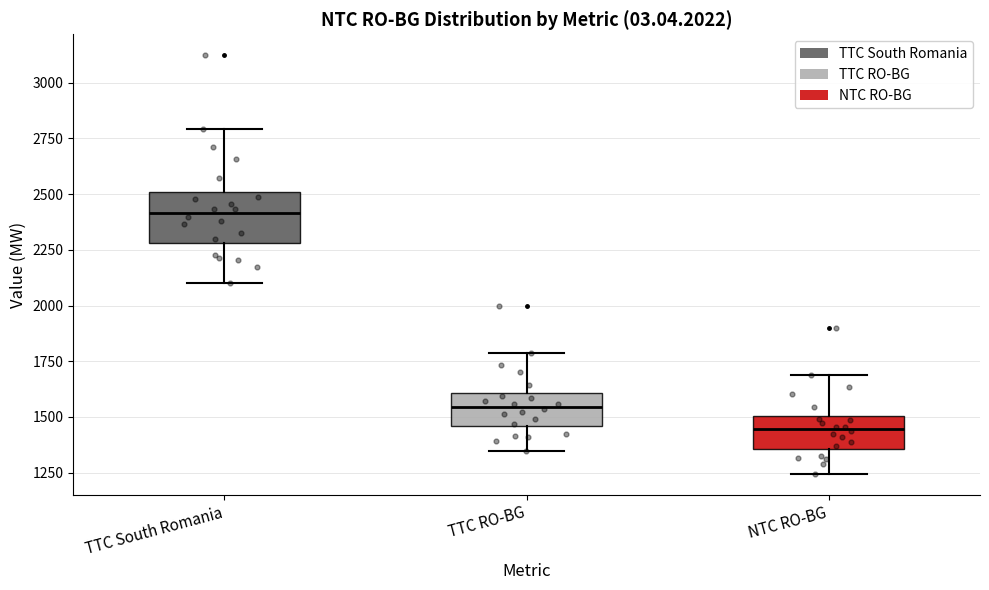

Reading left to right, transcribe this box plot: for each box, give where its median line is, the range the box spans, and where its two whiskers end, as read against the y-axis. The values are not printed on the chart, so give them approximately, as read against the axis.

TTC South Romania: median 2400, box 2300 to 2500, whiskers 2100 to 2800
TTC RO-BG: median 1550, box 1450 to 1600, whiskers 1350 to 1800
NTC RO-BG: median 1450, box 1350 to 1500, whiskers 1250 to 1700